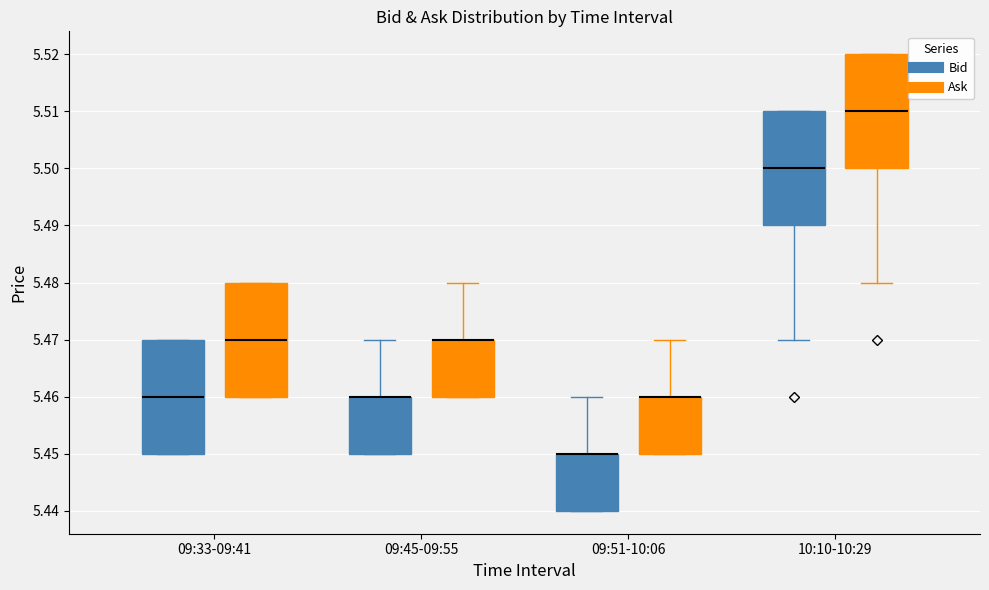

Reading left to right, read every box against the y-axis: the position of its median line, the range the box covers, and the ends of its whiskers. The values are not printed on the chart, so give them approximately, as read against the axis.

09:33-09:41 (Bid): median 5.46, box 5.45 to 5.47, whiskers 5.45 to 5.47
09:33-09:41 (Ask): median 5.47, box 5.46 to 5.48, whiskers 5.46 to 5.48
09:45-09:55 (Bid): median 5.46 (drawn on the box's upper edge), box 5.45 to 5.46, whiskers 5.45 to 5.47
09:45-09:55 (Ask): median 5.47 (drawn on the box's upper edge), box 5.46 to 5.47, whiskers 5.46 to 5.48
09:51-10:06 (Bid): median 5.45 (drawn on the box's upper edge), box 5.44 to 5.45, whiskers 5.44 to 5.46
09:51-10:06 (Ask): median 5.46 (drawn on the box's upper edge), box 5.45 to 5.46, whiskers 5.45 to 5.47
10:10-10:29 (Bid): median 5.50, box 5.49 to 5.51, whiskers 5.47 to 5.51
10:10-10:29 (Ask): median 5.51, box 5.50 to 5.52, whiskers 5.48 to 5.52